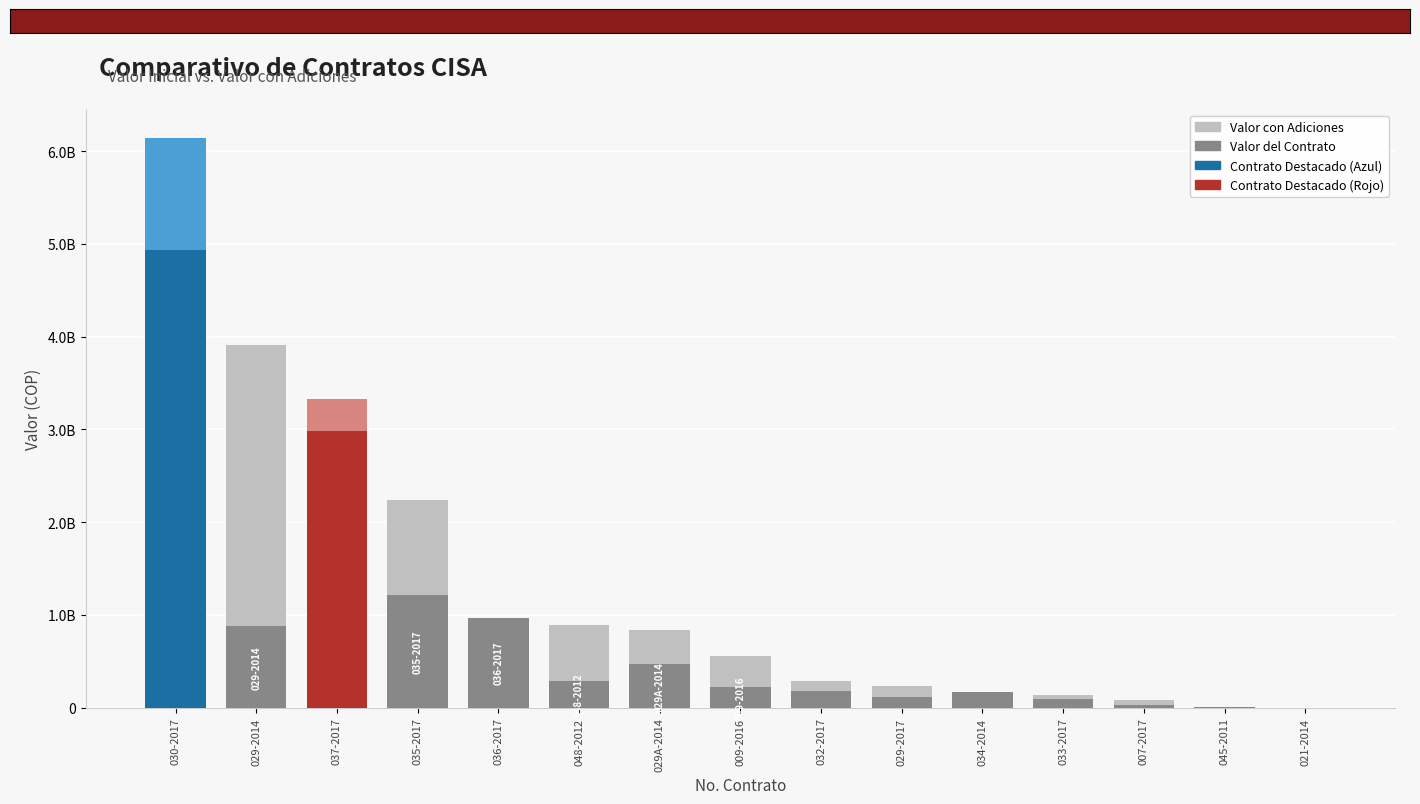

Reading right to left, what are all the values shown in this chart?

Valor del Contrato: 021-2014=0	045-2011=3905408	007-2017=25561200	033-2017=91630000	034-2014=174000000	029-2017=120666000	032-2017=180000000	009-2016=226075128	029A-2014=474628436	048-2012=290471410	036-2017=971402001	035-2017=1213440633	037-2017=2984409486	029-2014=884124576	030-2017=4938636000
Valor con Adiciones: 021-2014=0	045-2011=3905408	007-2017=81999852	033-2017=137445000	034-2014=174000000	029-2017=234372000	032-2017=287100000	009-2016=560448533	029A-2014=833018436	048-2012=890272967	036-2017=971402001	035-2017=2234934535	037-2017=3322770090	029-2014=3910424576	030-2017=6138636000